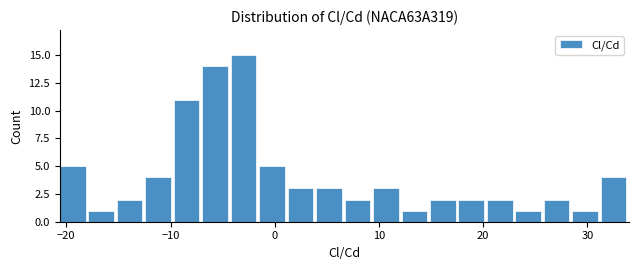

Read against the x-axis, roughly where is the centre of the tallest bar?

-3